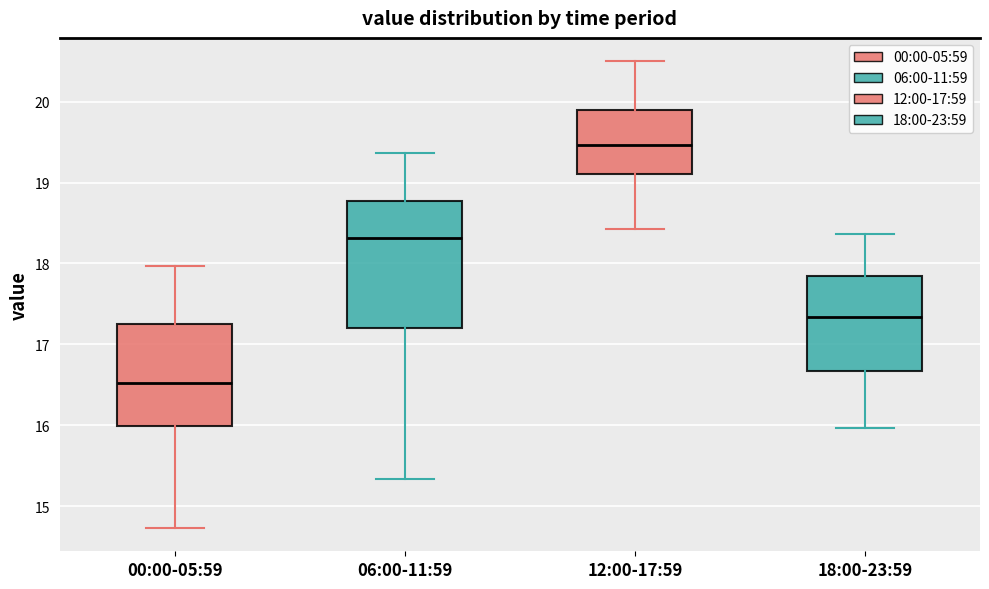

Reading left to right, transcribe this box plot: for each box, give where its median line is, the range the box spans, and where its two whiskers end, as read against the y-axis. The values are not printed on the chart, so give them approximately, as read against the axis.

00:00-05:59: median 16.5, box 16.0 to 17.2, whiskers 14.7 to 18.0
06:00-11:59: median 18.3, box 17.2 to 18.8, whiskers 15.3 to 19.4
12:00-17:59: median 19.5, box 19.1 to 19.9, whiskers 18.4 to 20.5
18:00-23:59: median 17.3, box 16.7 to 17.8, whiskers 16.0 to 18.4